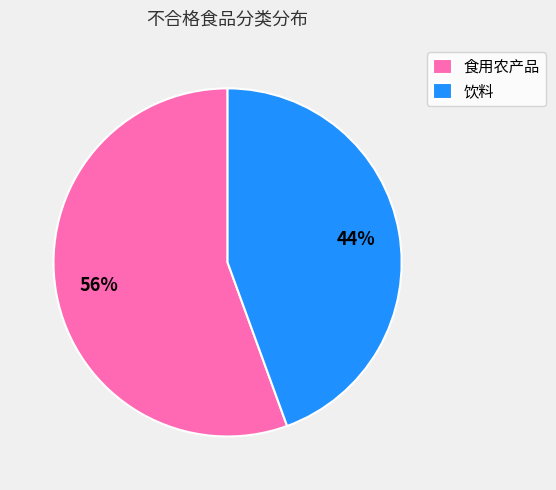

Between 食用农产品 and 饮料, which is larger?

食用农产品